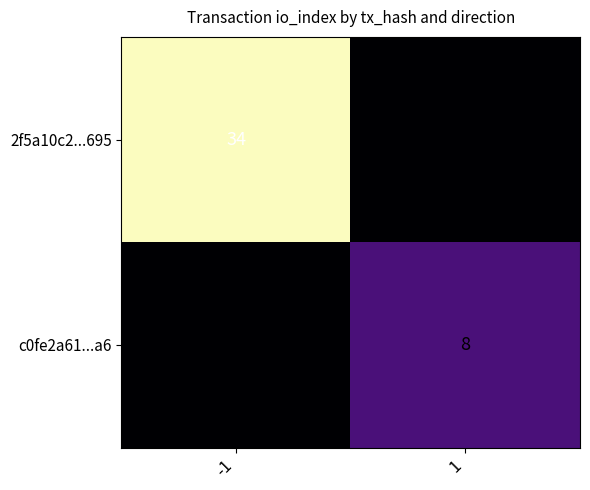

The value of c0fe2a61...a6 at 1 is 3. True or false?

False